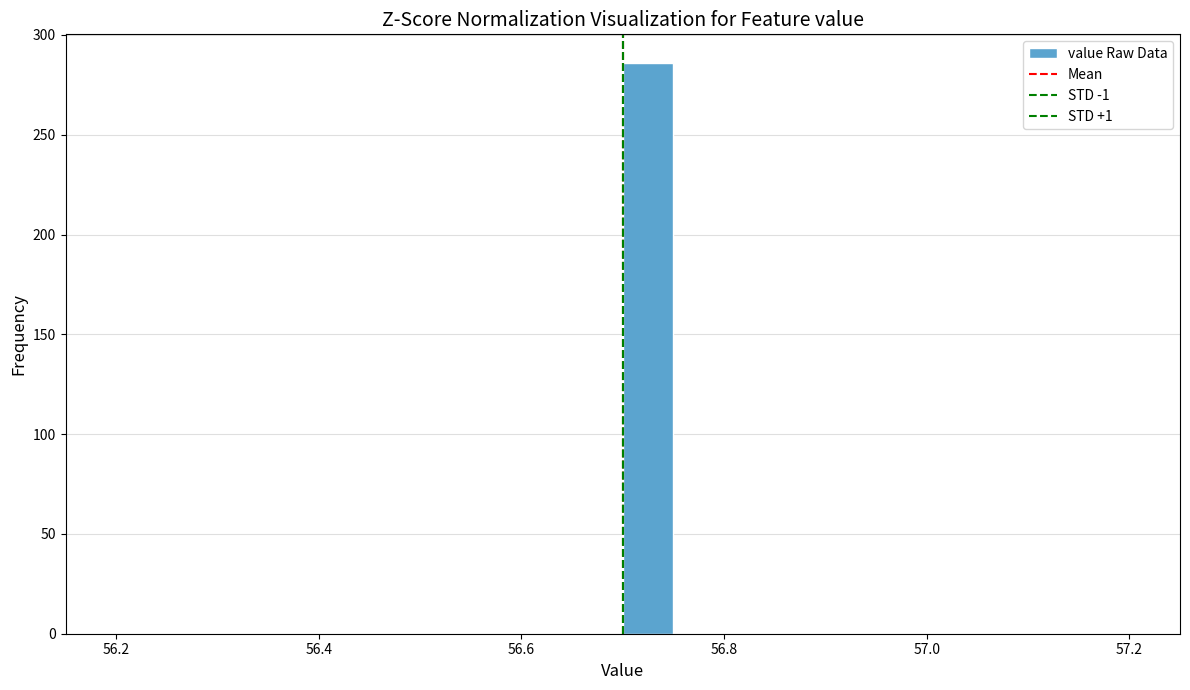

Read against the x-axis, roughly where is the centre of the tallest bar?

56.72